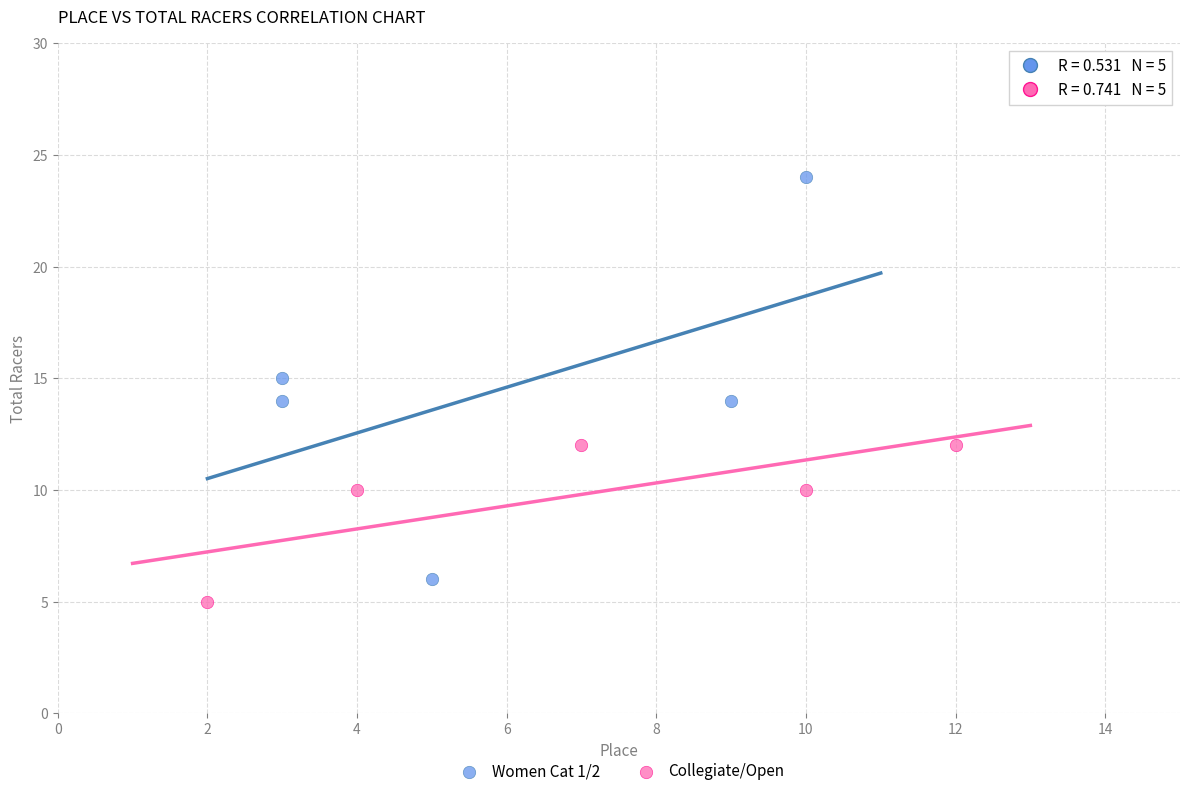

Which series contains the highest Y value?

Women Cat 1/2